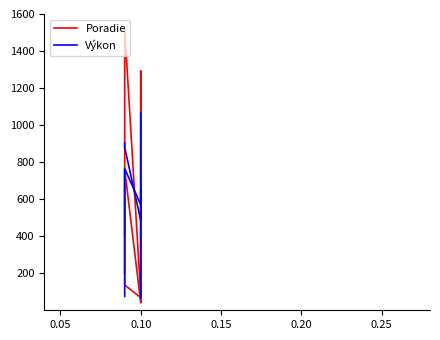

At how many categories does at least one series exceed 722?

3